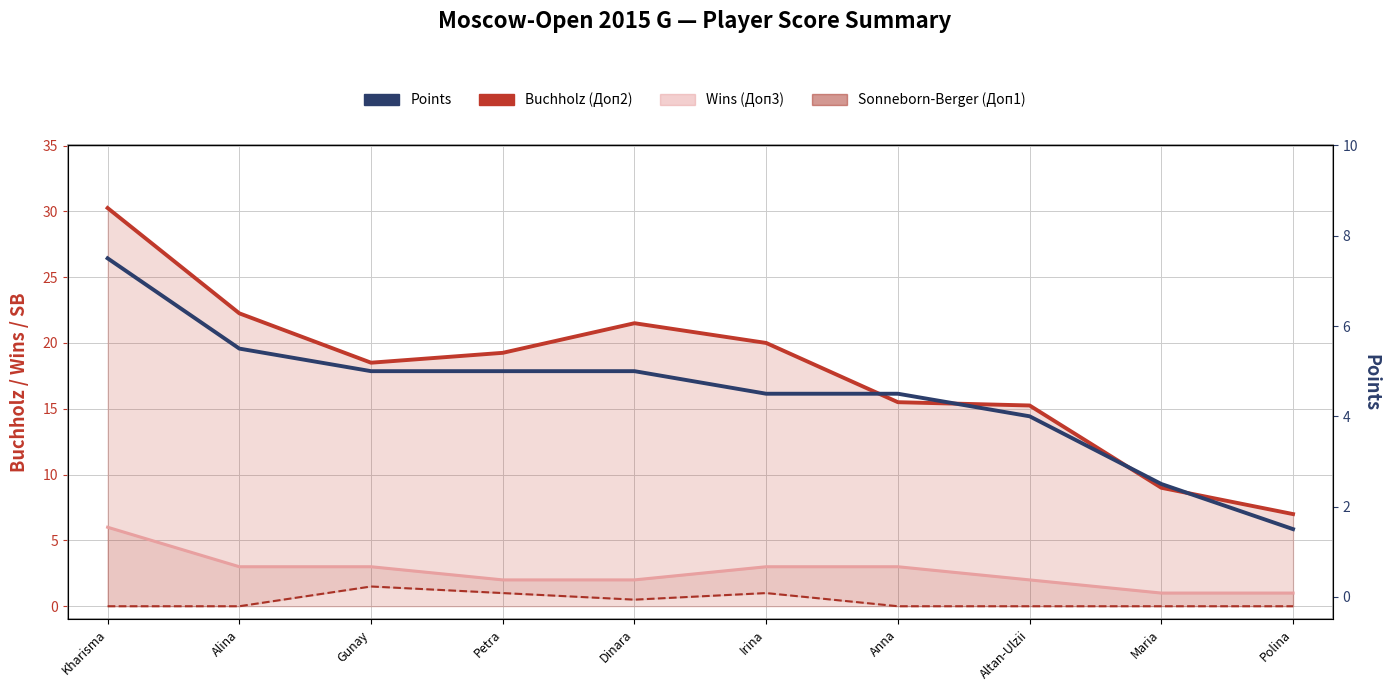

Reading left to right, extract all data points from this chart.

Sonneborn-Berger (Доп1): 0.0	0.0	1.5	1.0	0.5	1.0	0.0	0.0	0.0	0.0
Points: 7.5	5.5	5.0	5.0	5.0	4.5	4.5	4.0	2.5	1.5